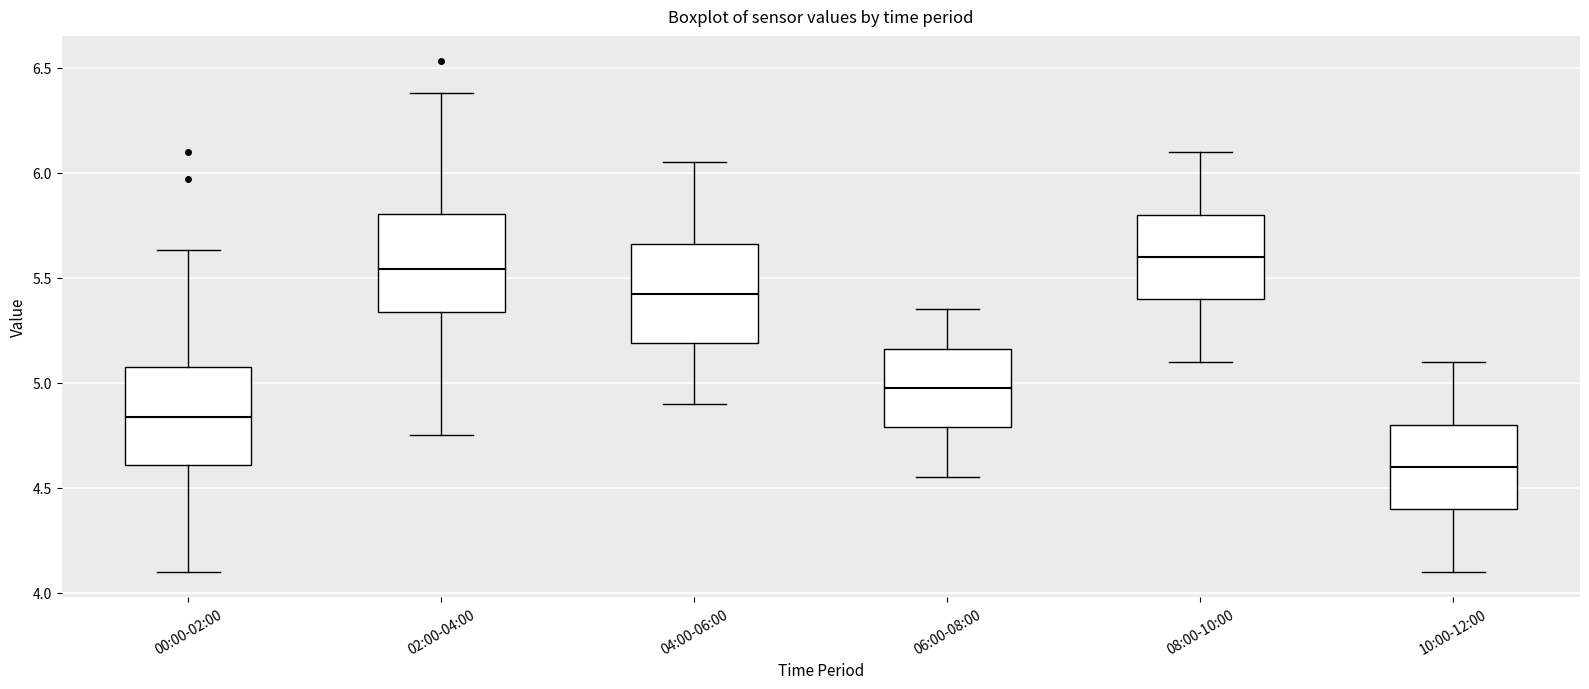

Where is the upper edge of the box for 00:00-02:00 on the y-axis? The values are not printed on the chart, so give them approximately, as read against the axis.

5.10